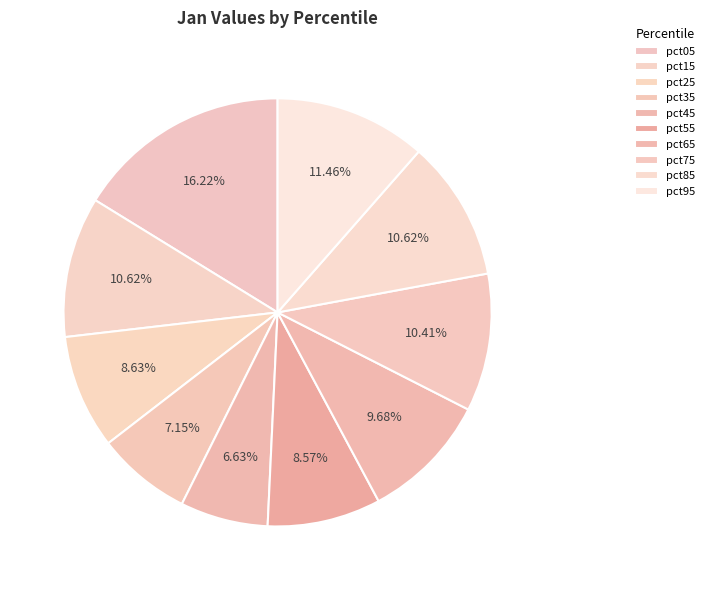

Is it true that pct55 is 9% of the pie?

True